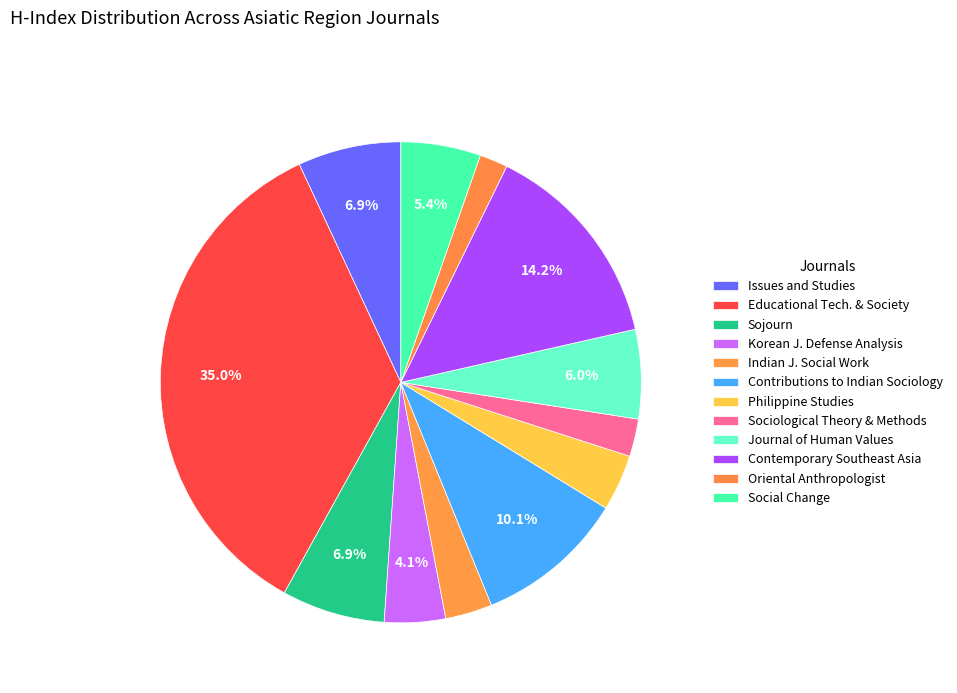

Count the number of slices in the pie.

12